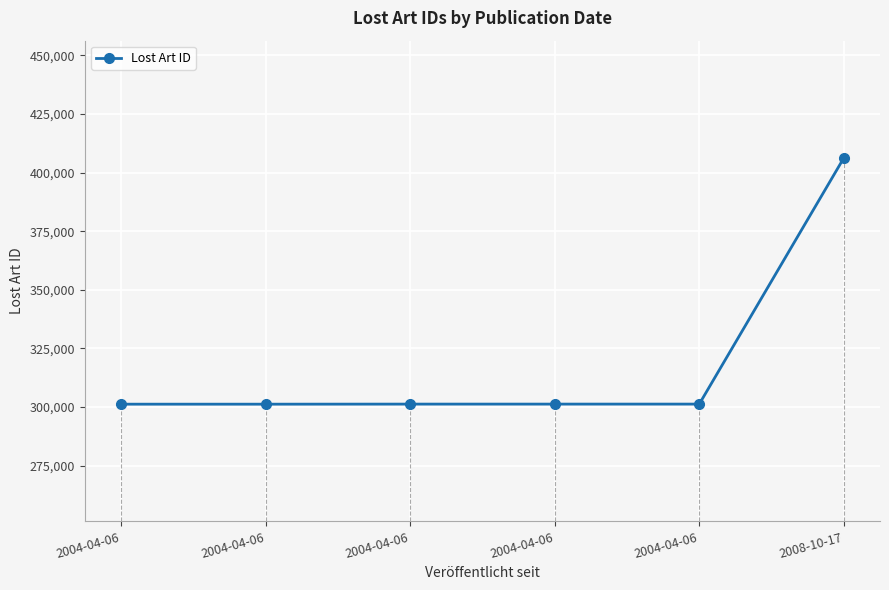

How many values are below 301272?

3